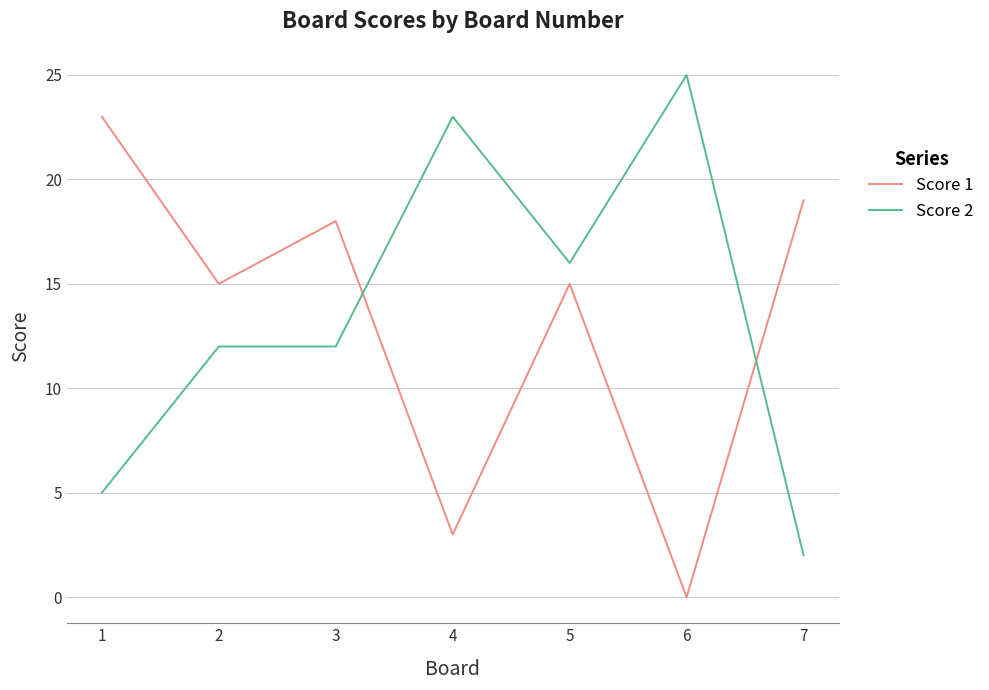

Is it true that Score 1 equals 18 at 3?

True